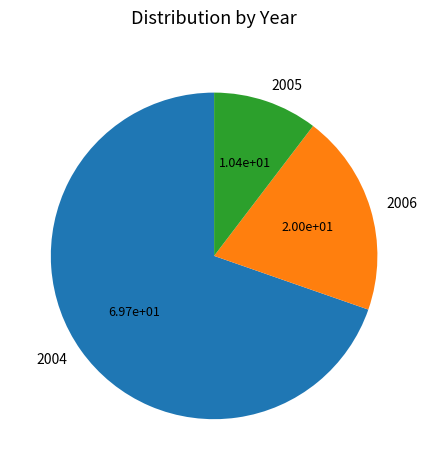

What is the majority slice?

2004